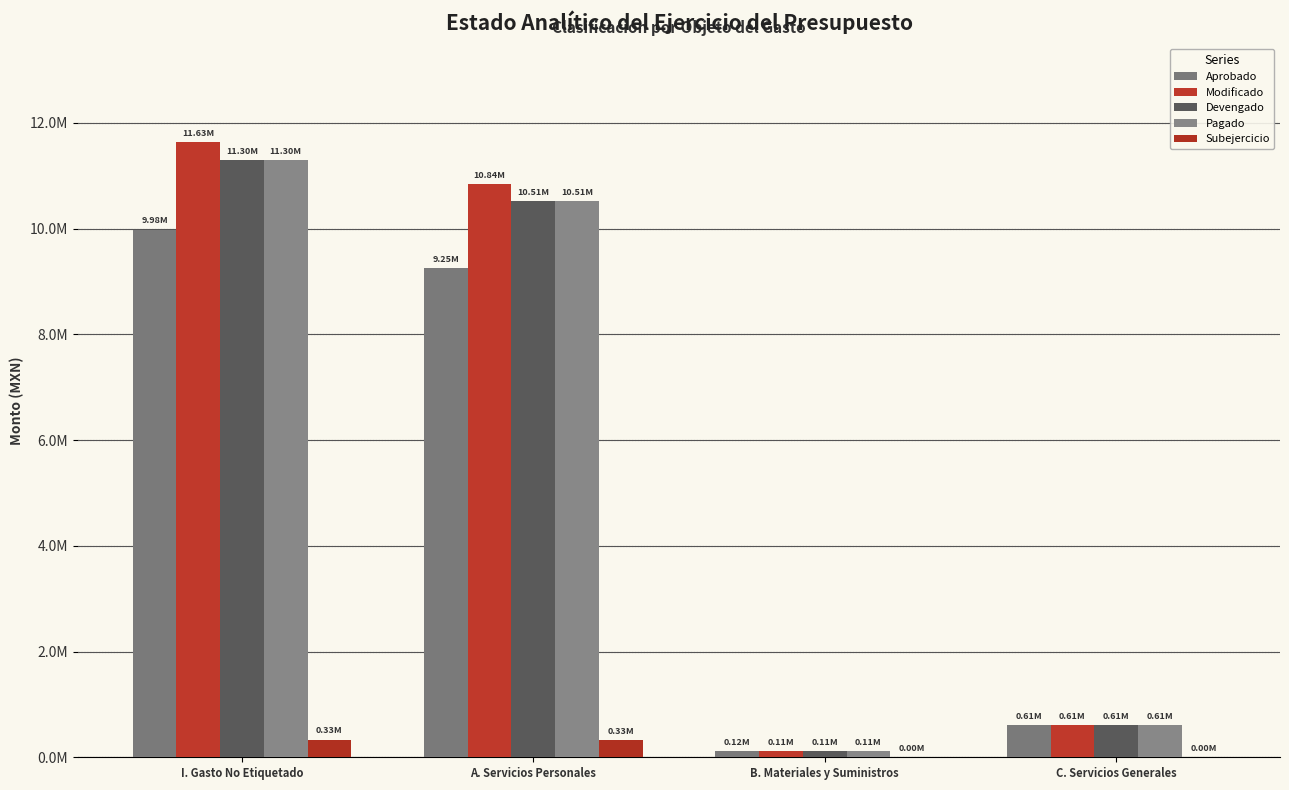

The Devengado series shows 871903.7 at C. Servicios Generales. True or false?

False